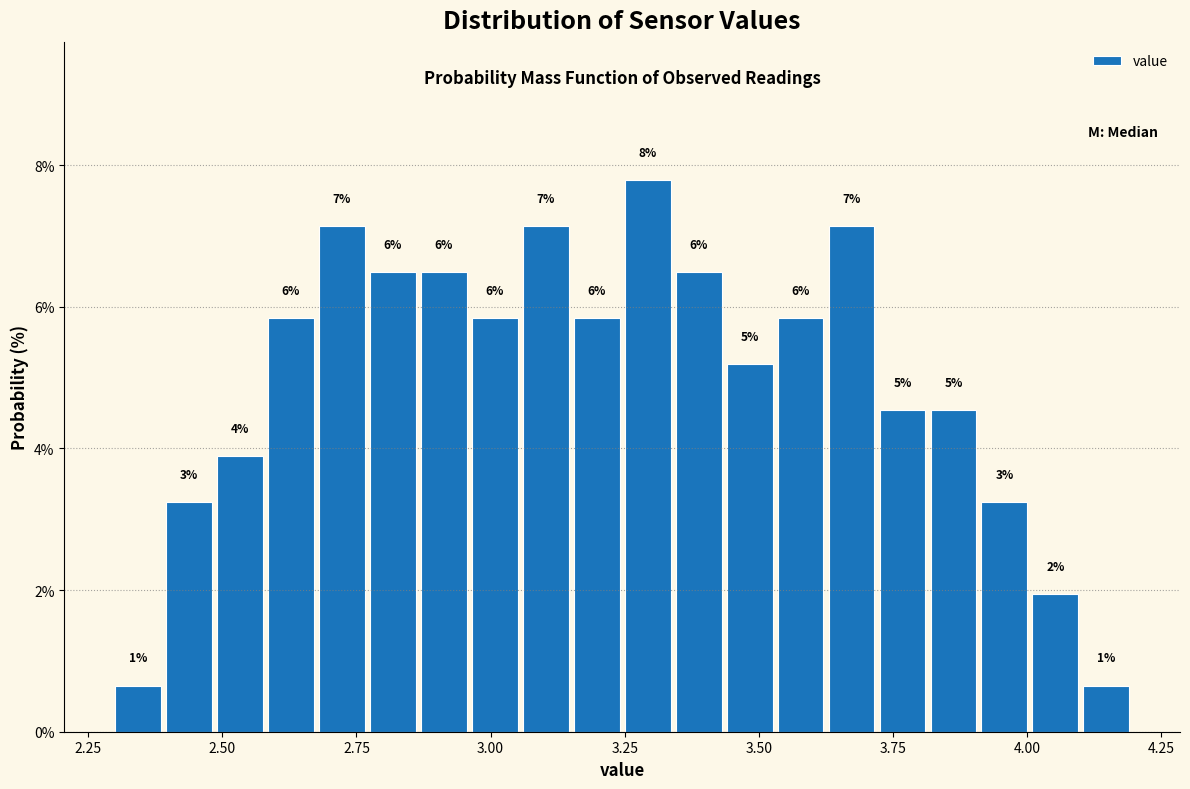

Around what value on the x-axis is the tallest bar? Give the approximate position of its centre, as read against the axis.

3.30